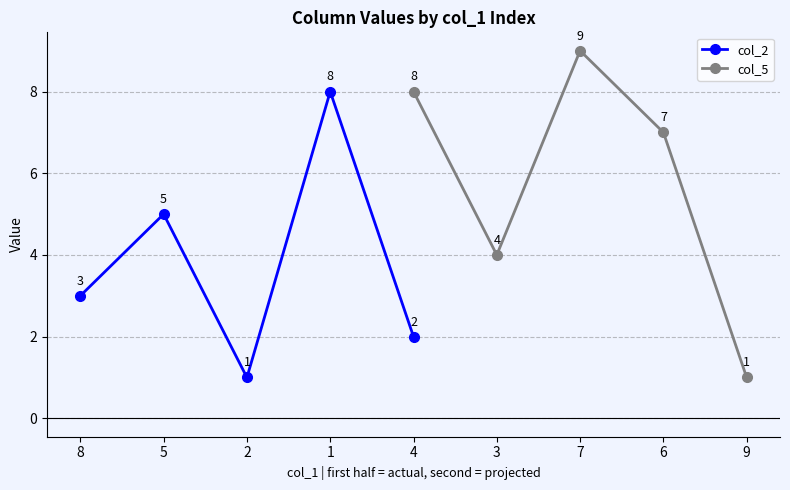

What is the value of the col_2 point at the 2nd from the left?

5